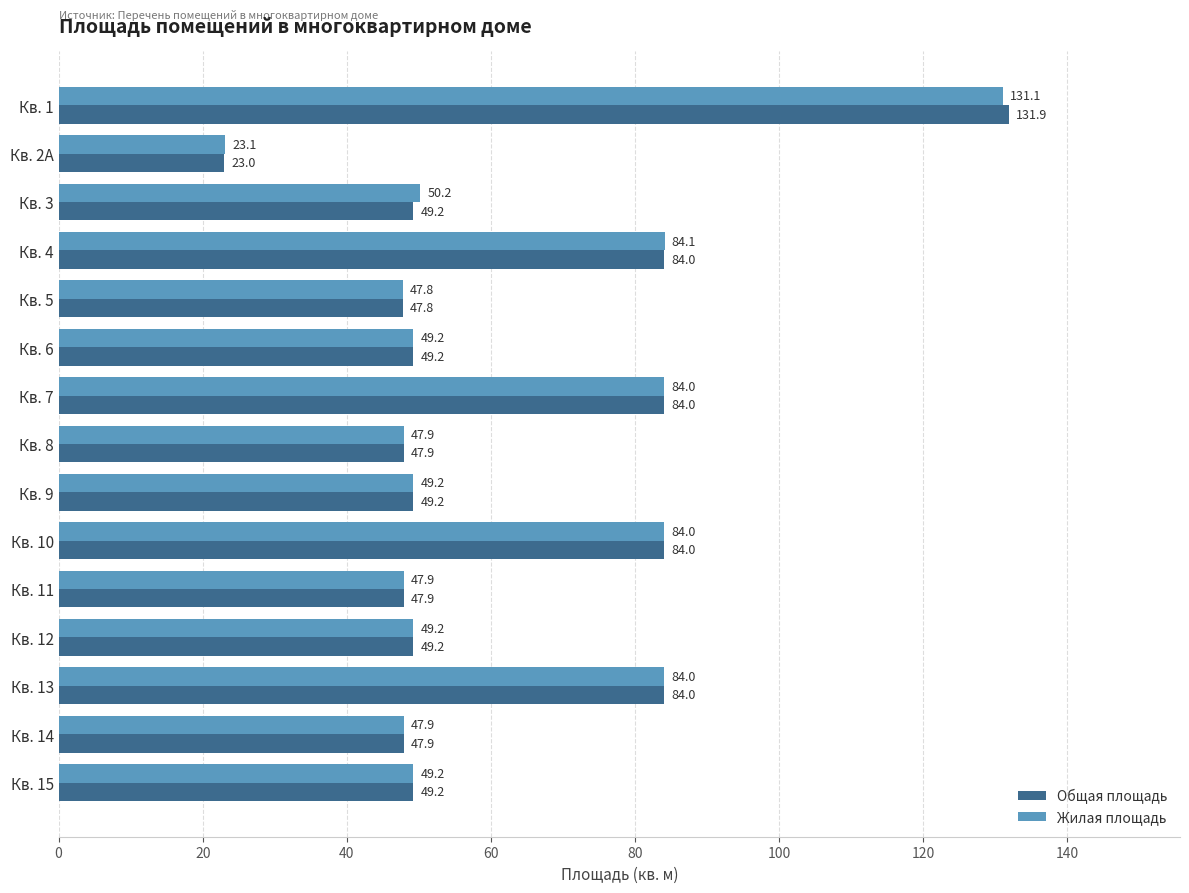

What is the minimum value shown in the chart?

23.0